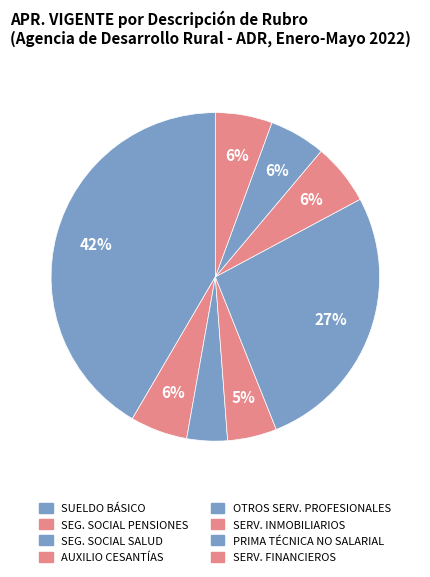

How many slices are in this pie chart?

8